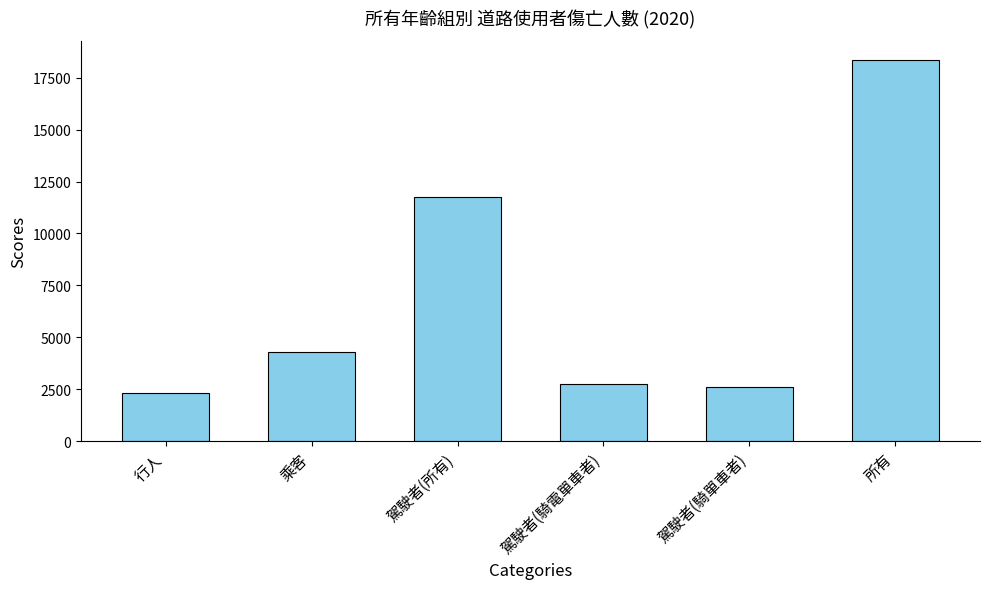

What is the label of the 3rd bar from the left?

駕駛者(所有)